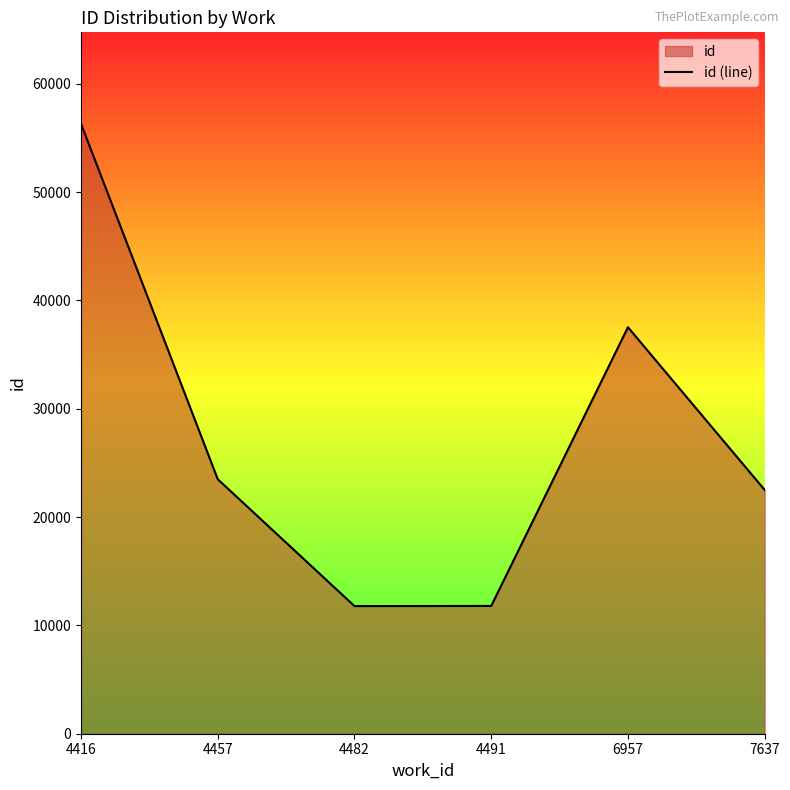

True or false: the data has more than 1 interior local peaks.

False